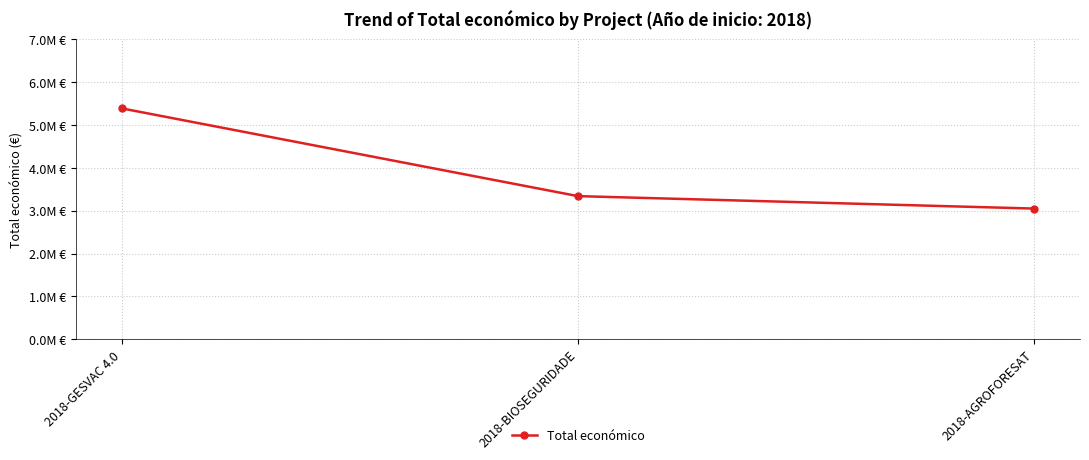

What is the ratio of the value at 2018-AGROFORESAT to the value at 2018-GESVAC 4.0?

0.6